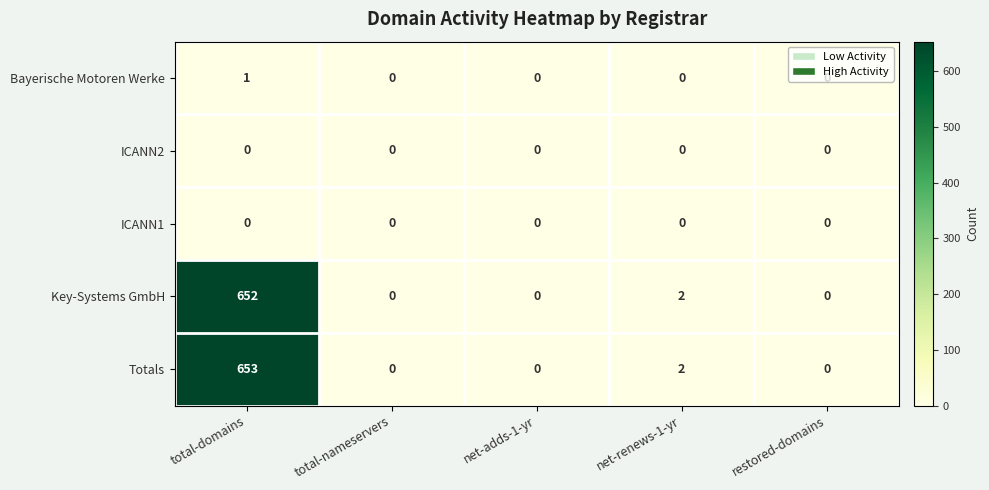

Which series has the largest total across all categories?

Totals